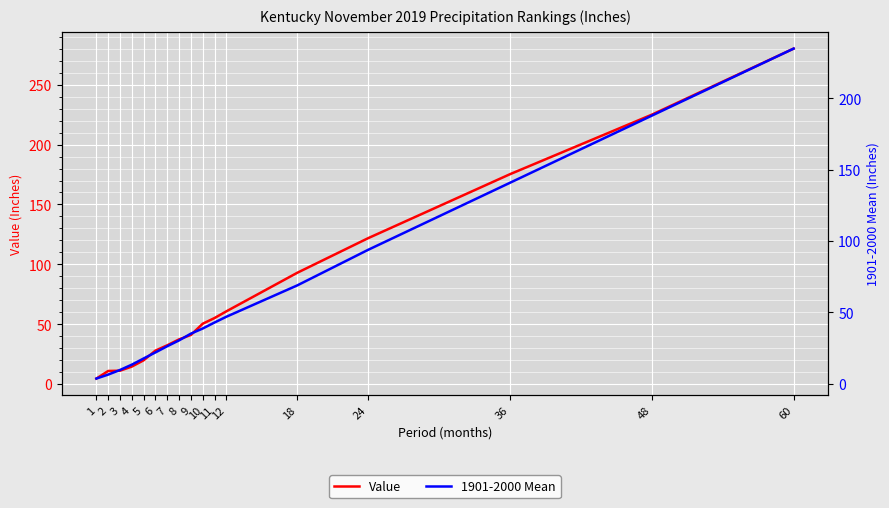

Reading left to right, list all the values displayed in this chart.

Value: 4.7	11.0	11.2	14.7	19.9	28.1	32.5	37.4	41.1	50.5	55.2	60.8	93.0	121.9	175.3	224.9	280.1
1901-2000 Mean: 3.6	6.4	9.6	13.3	17.7	21.9	26.3	30.4	35.1	38.7	42.9	46.9	68.9	93.9	140.9	187.9	234.9